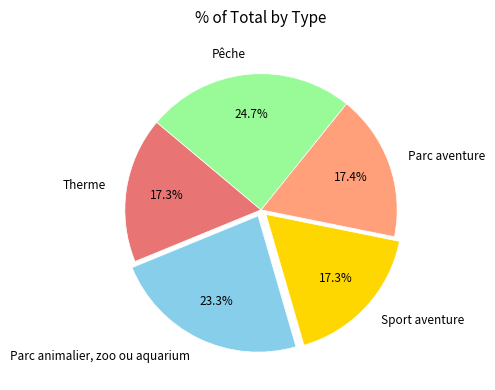

Count the number of slices in the pie.

5